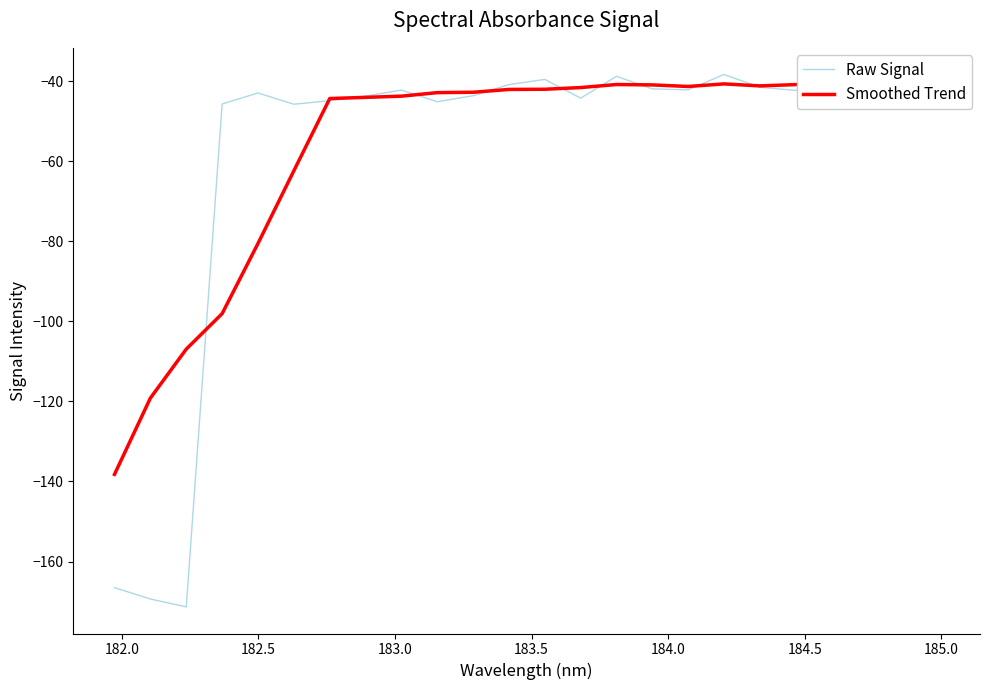

What is the difference between the maximum and minimum values in the Smoothed Trend series?

98.1